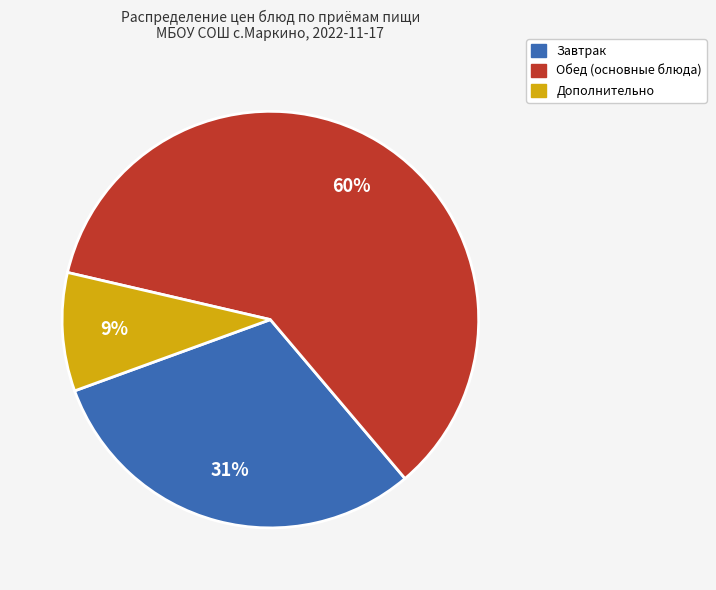

To the nearest percent, what is the difference between the largest and smallest slice percentages?

51%